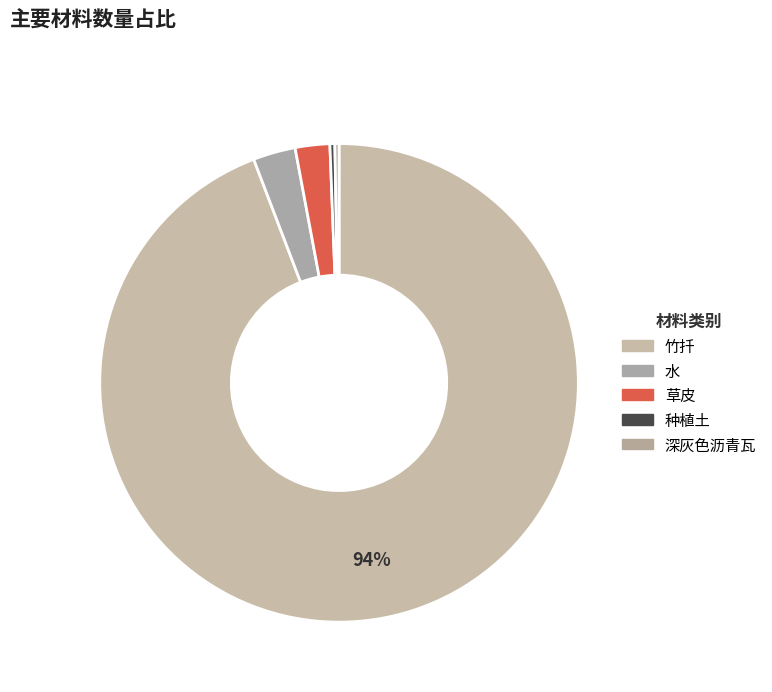

What percentage do 草皮 and 水 together represent?

5.2%